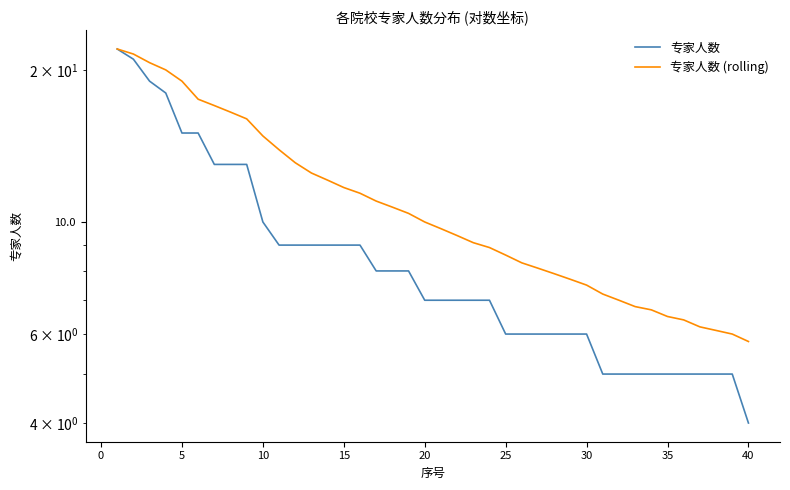

True or false: 专家人数 and 专家人数 (rolling) cross at least once.

False